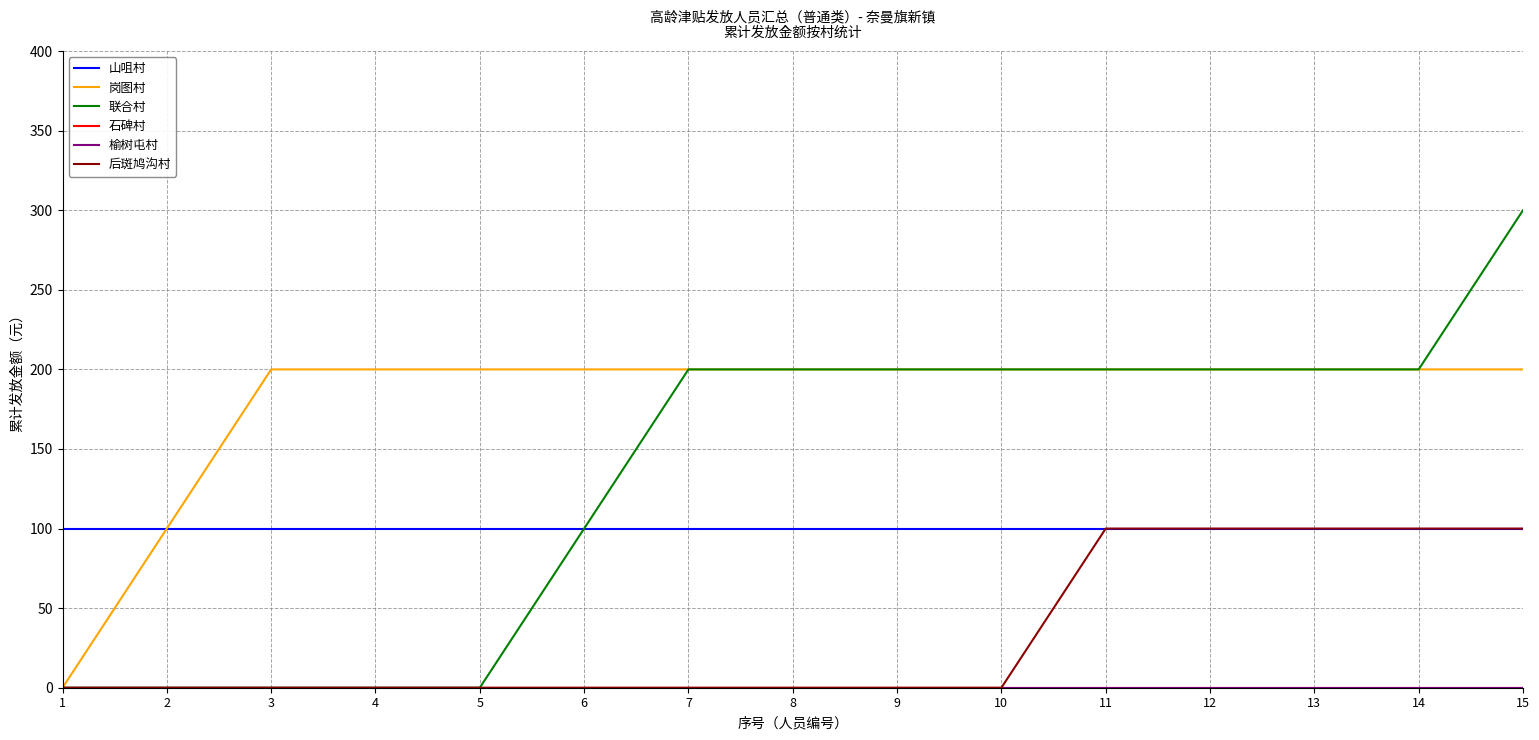

Is this an area chart (filled region under the line)?

No